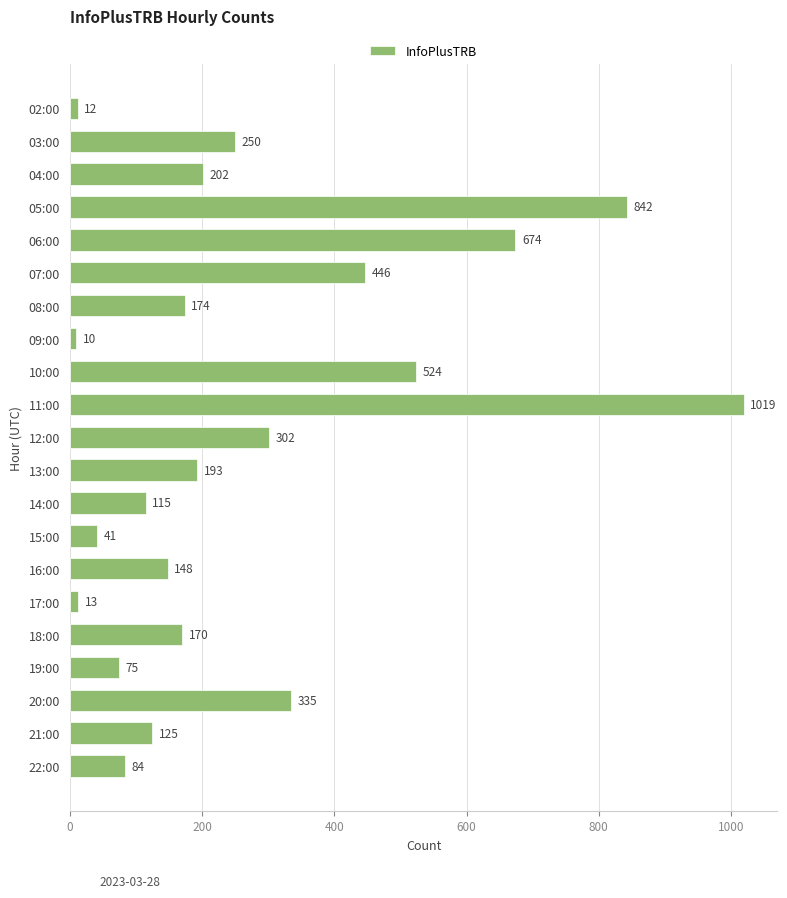

What is the label of the 12th bar from the bottom?

11:00